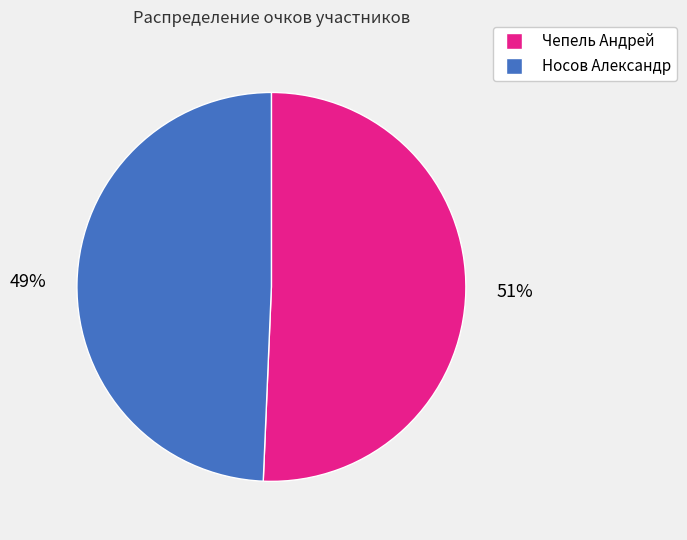

Does Чепель Андрей represent more than half of the total?

Yes